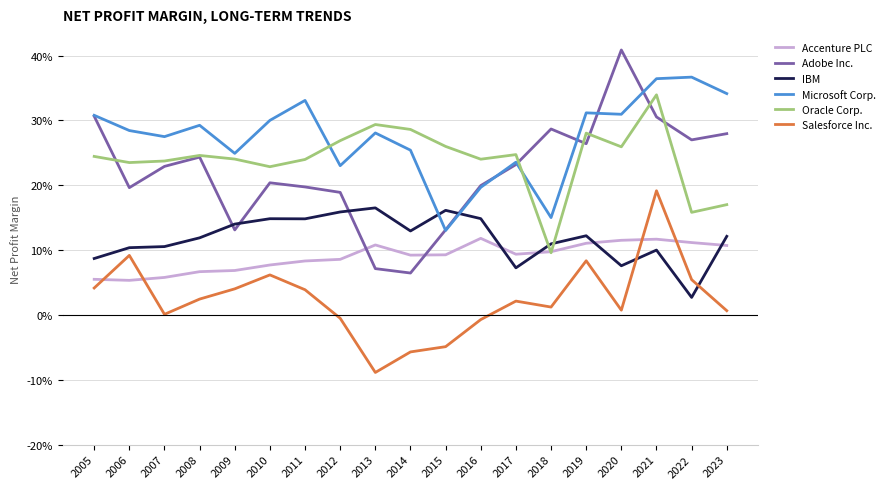

Which series has the widest spread of values?

Adobe Inc.